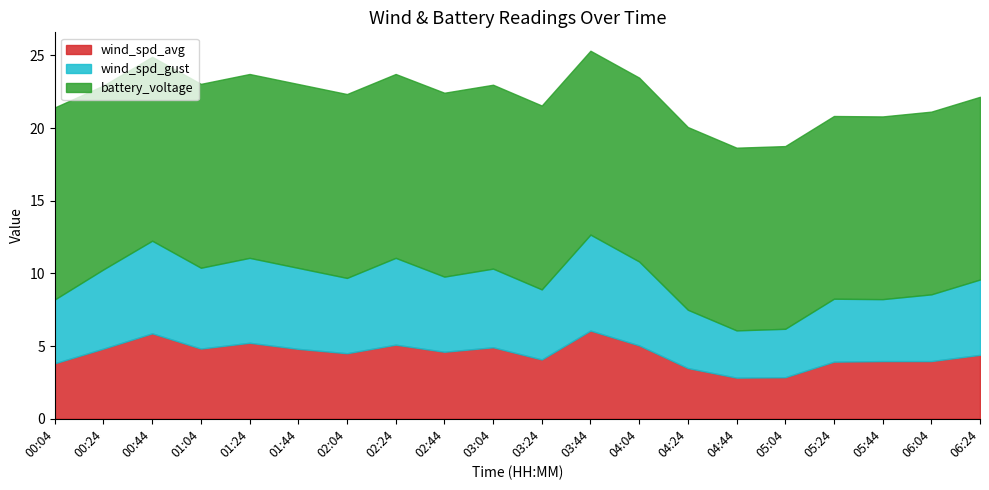

How many lines are shown in the chart?

3